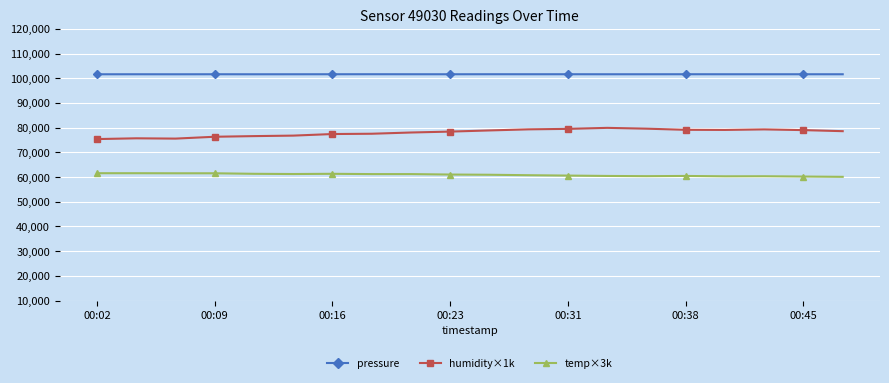

What is the value of the humidity×1k point at the 9th from the left?

78040.0